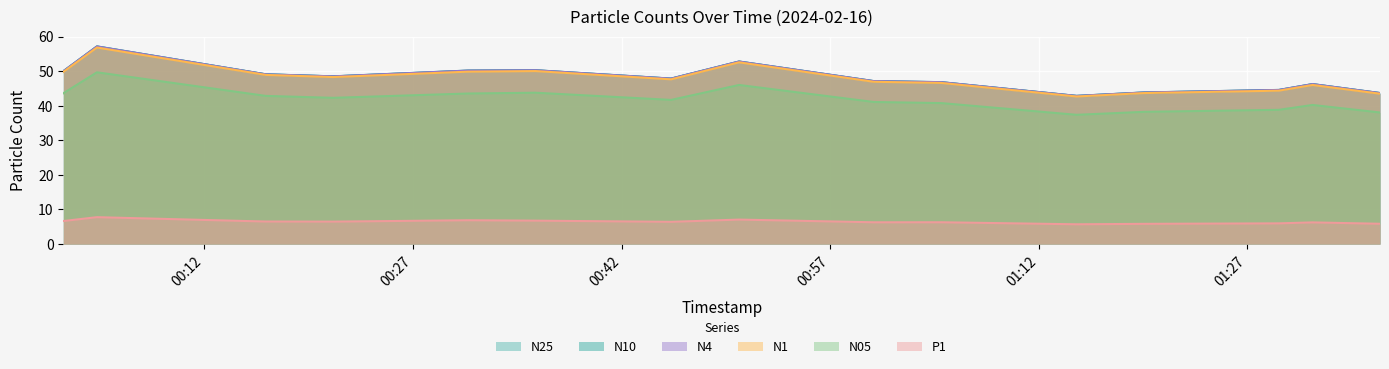

What is the maximum value for P1?

7.8